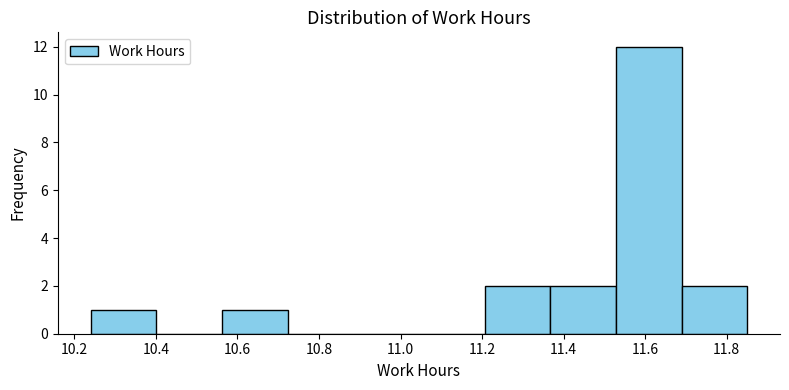

Reading left to right, transcribe this chart: for each bar, give the range it covers on the x-axis and its height. Neither the bar edges nor the heights are printed on the chart, so give them approximately, as read against the axes.

10.24 to 10.40: 1
10.40 to 10.56: 0
10.56 to 10.72: 1
10.72 to 10.88: 0
10.88 to 11.04: 0
11.04 to 11.20: 0
11.20 to 11.36: 2
11.36 to 11.52: 2
11.52 to 11.68: 12
11.68 to 11.86: 2